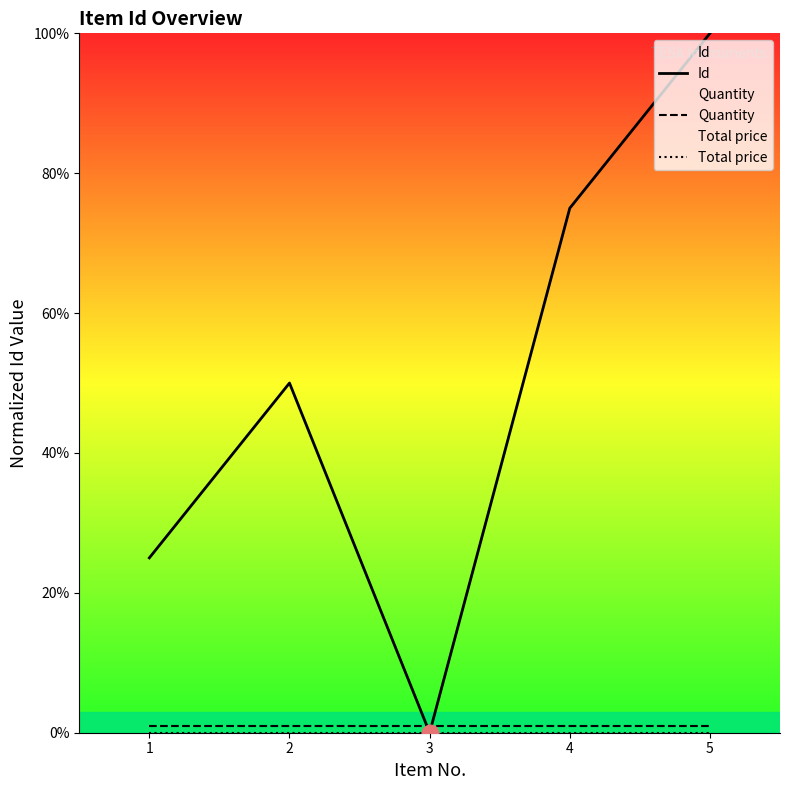

What is the sum of the Quantity values at 5 and 3?

2